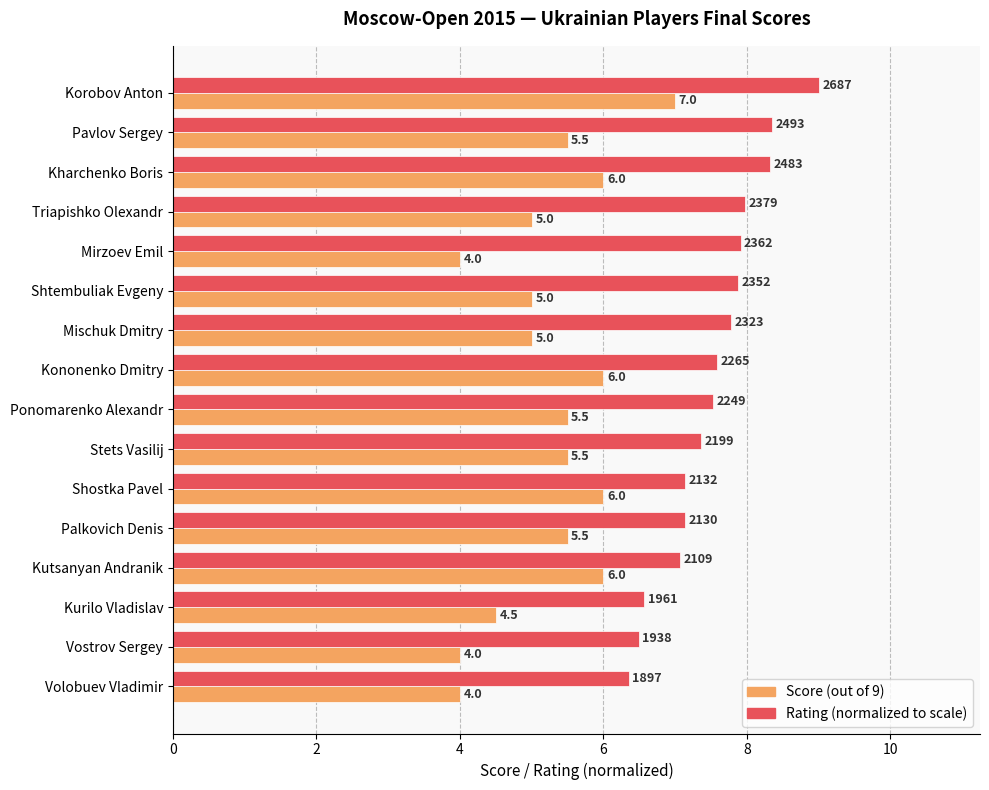

The Rating (normalized to scale) series shows 3.6 at Kutsanyan Andranik. True or false?

False